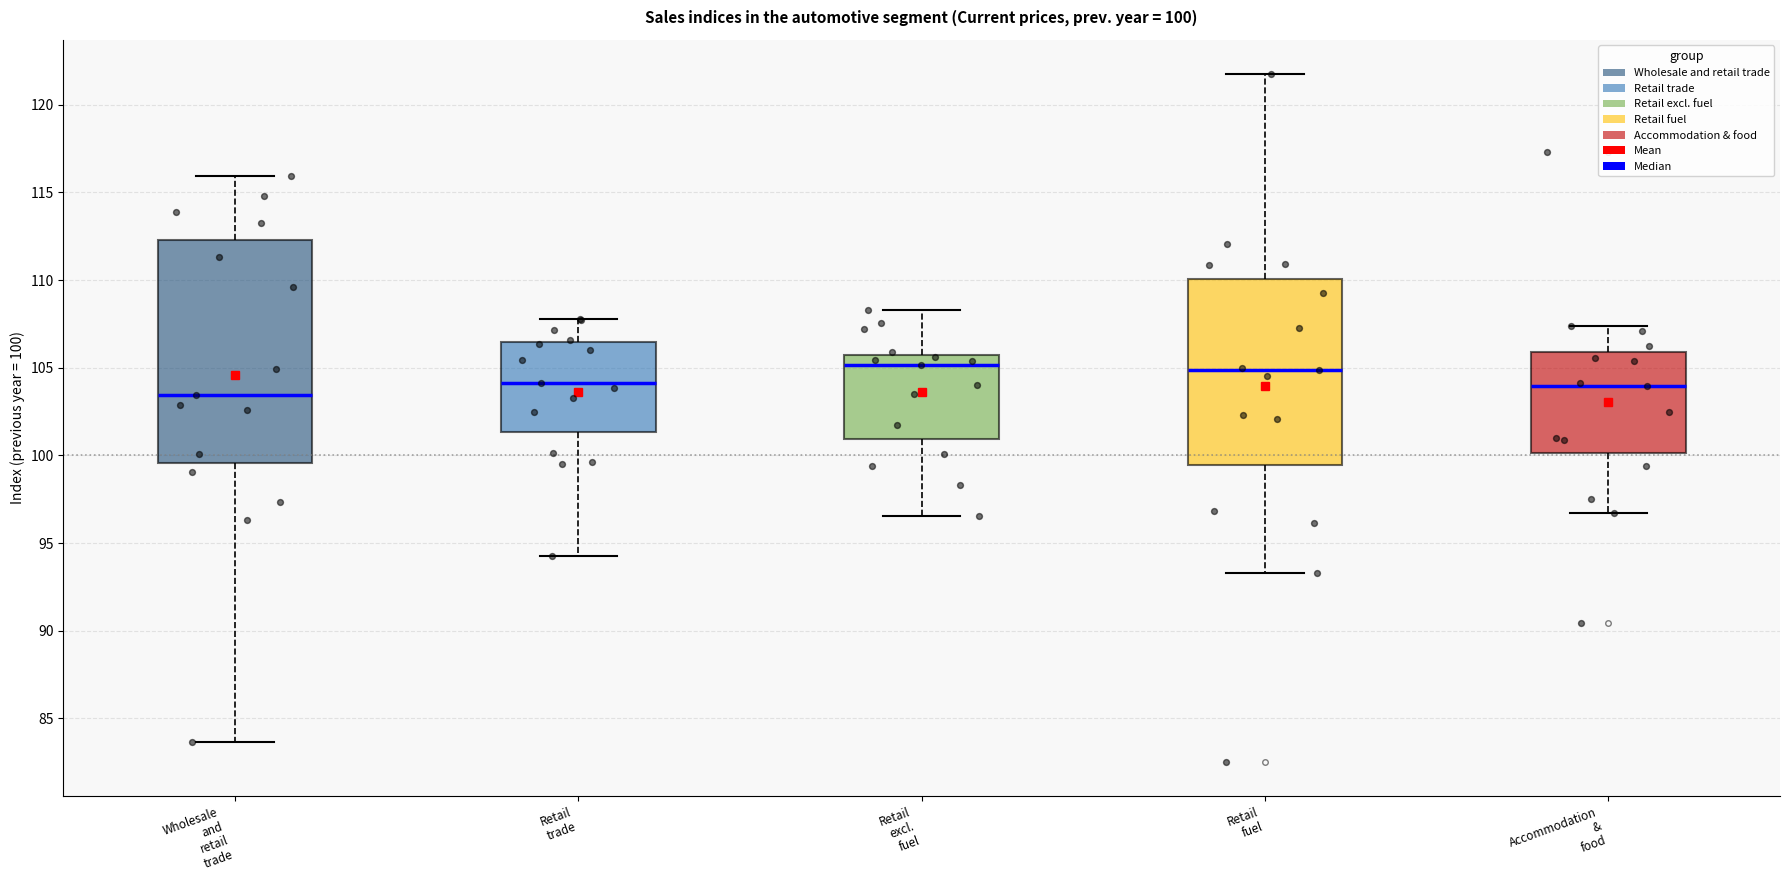

Comparing the boxes themselves (not the whiskers), which one is the tallest?

Wholesale and retail trade